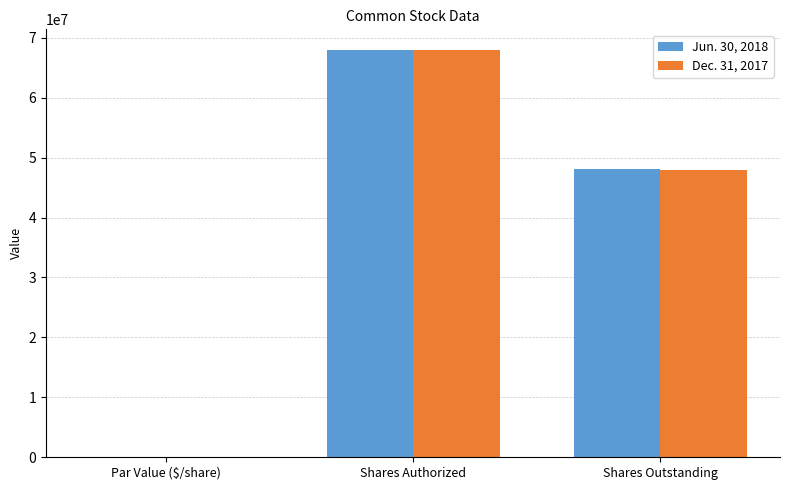

What is the total value across all series at Shares Outstanding?

96082000.0